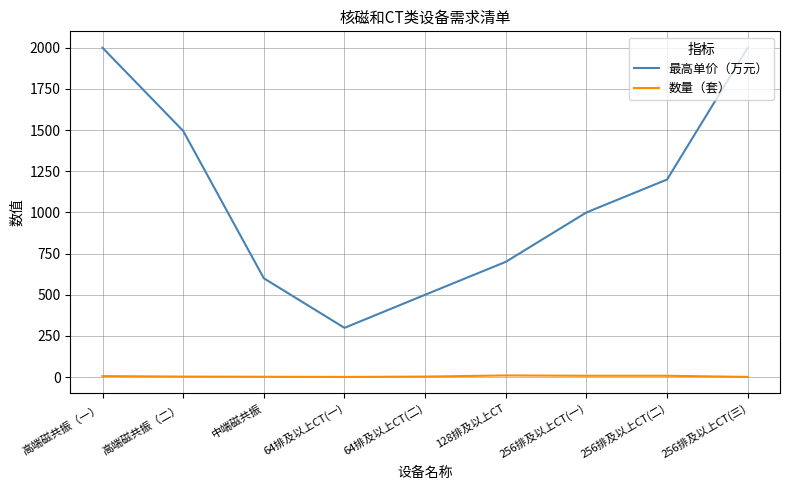

Does the chart have visible grid lines?

Yes